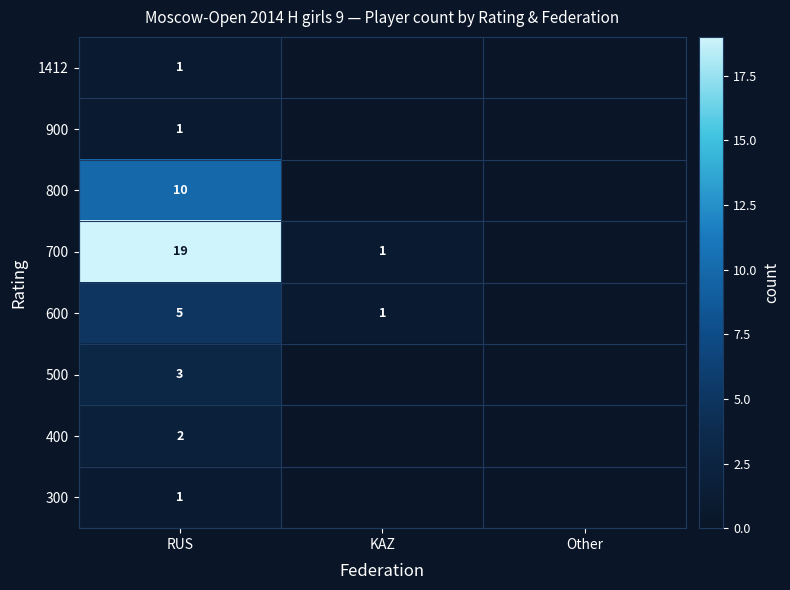

Is it true that 300 equals 0 at RUS?

False